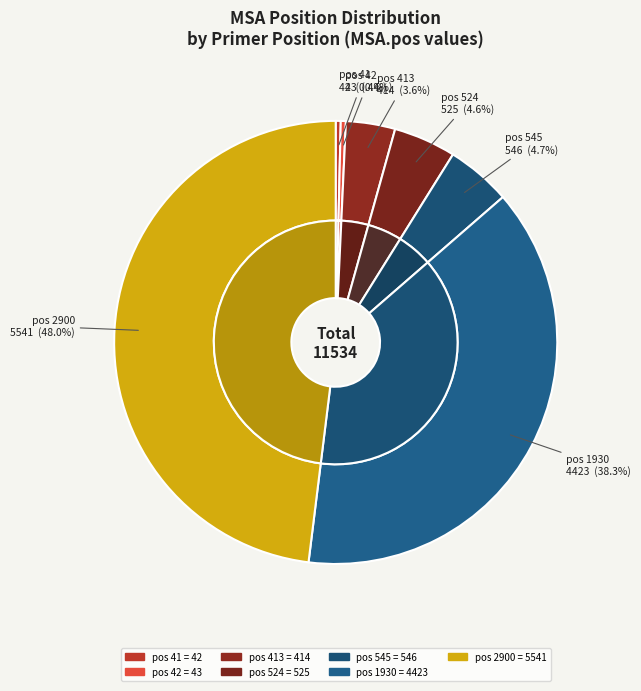

Combined, what portion of the pie is 2900 and 545?

52.8%